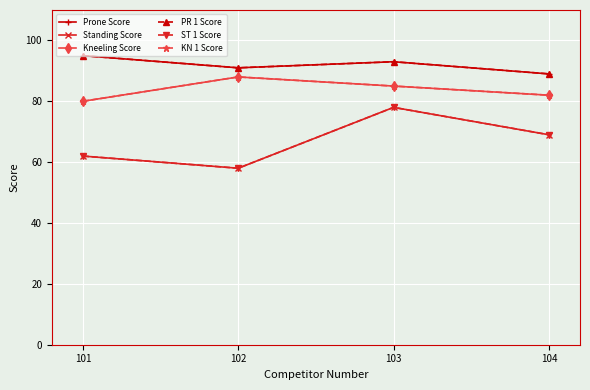

In ST 1 Score, how many points are lower than both neighbors (excluding endpoints)?

1